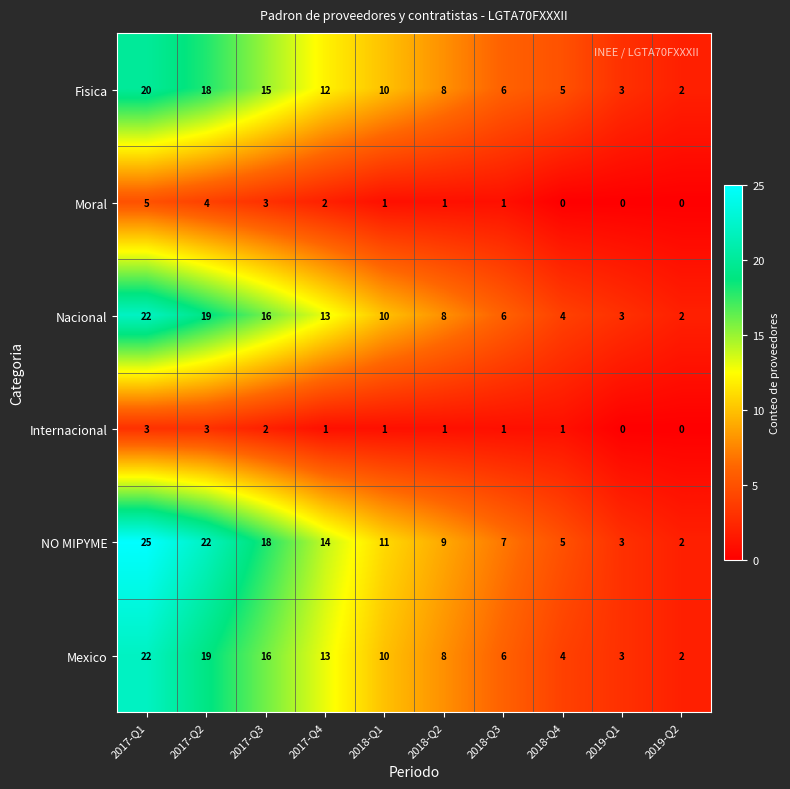

What is the sum of all Mexico values?

103